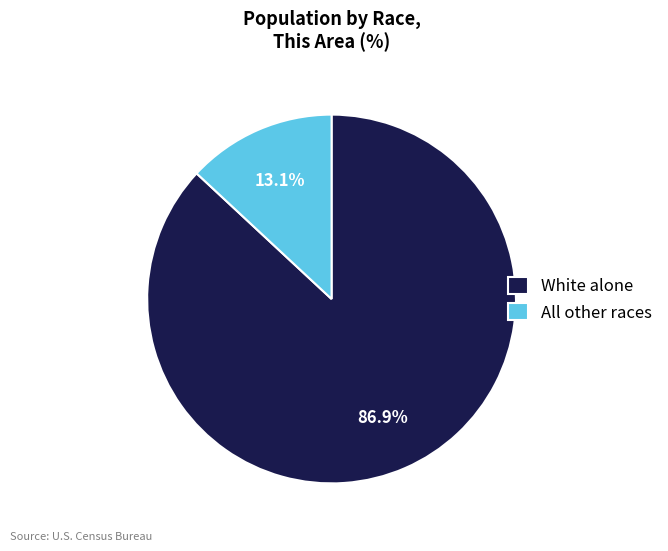

Between All other races and White alone, which is larger?

White alone